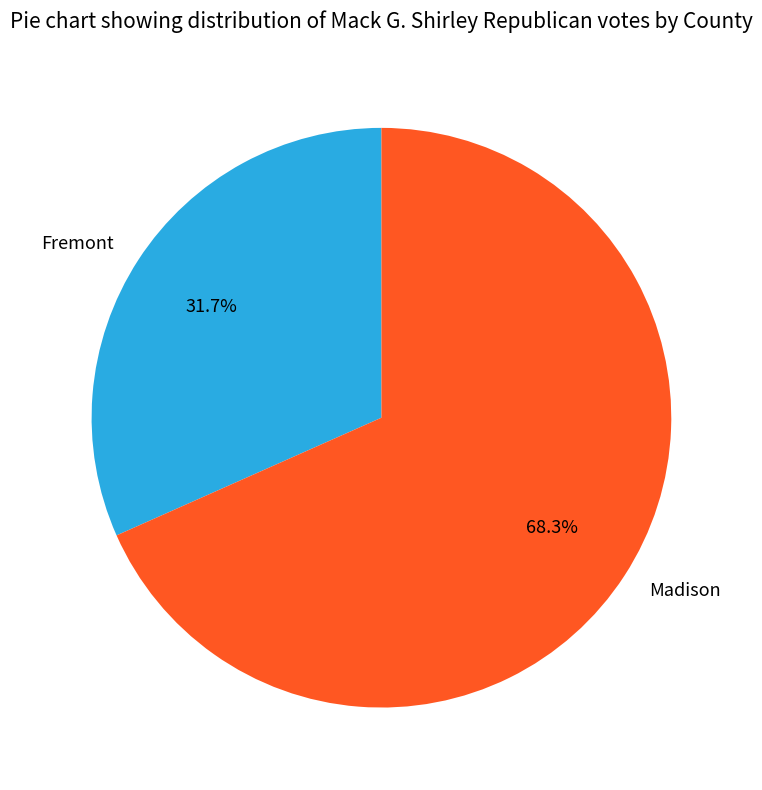

What percentage is the Fremont slice, to the nearest percent?

32%